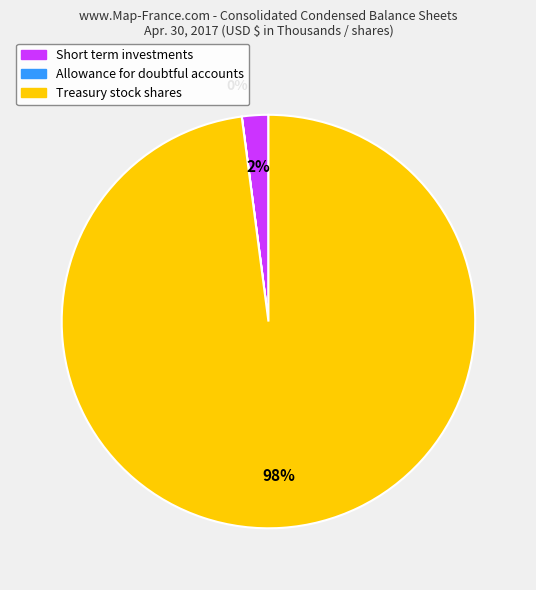

Is there a majority slice in this chart?

Yes